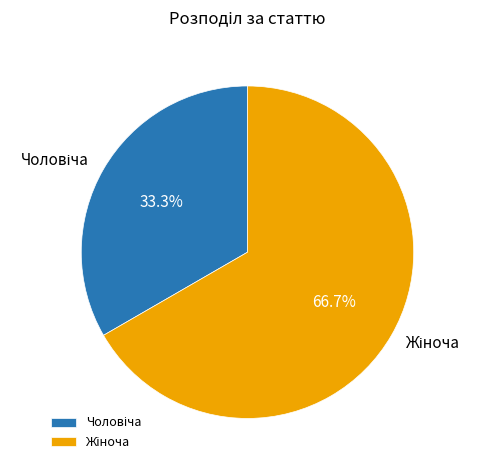

Is there a majority slice in this chart?

Yes